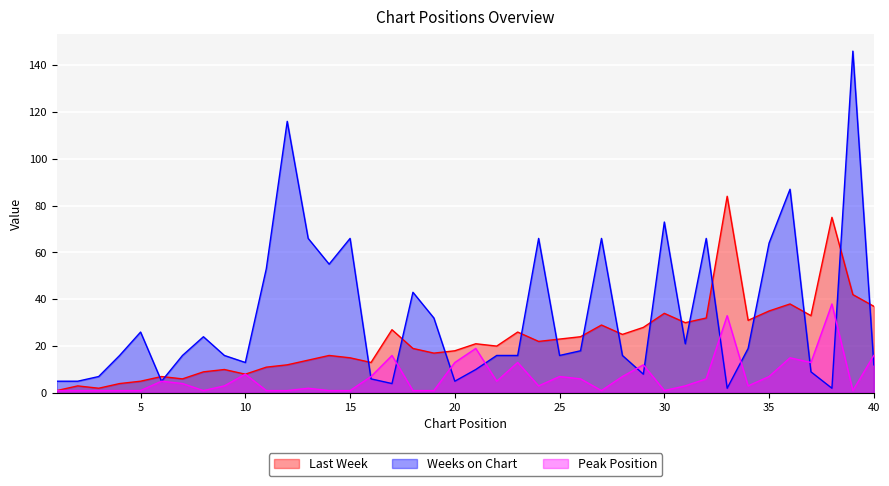

What is the value of the Peak Position point at the 17th from the left?

16